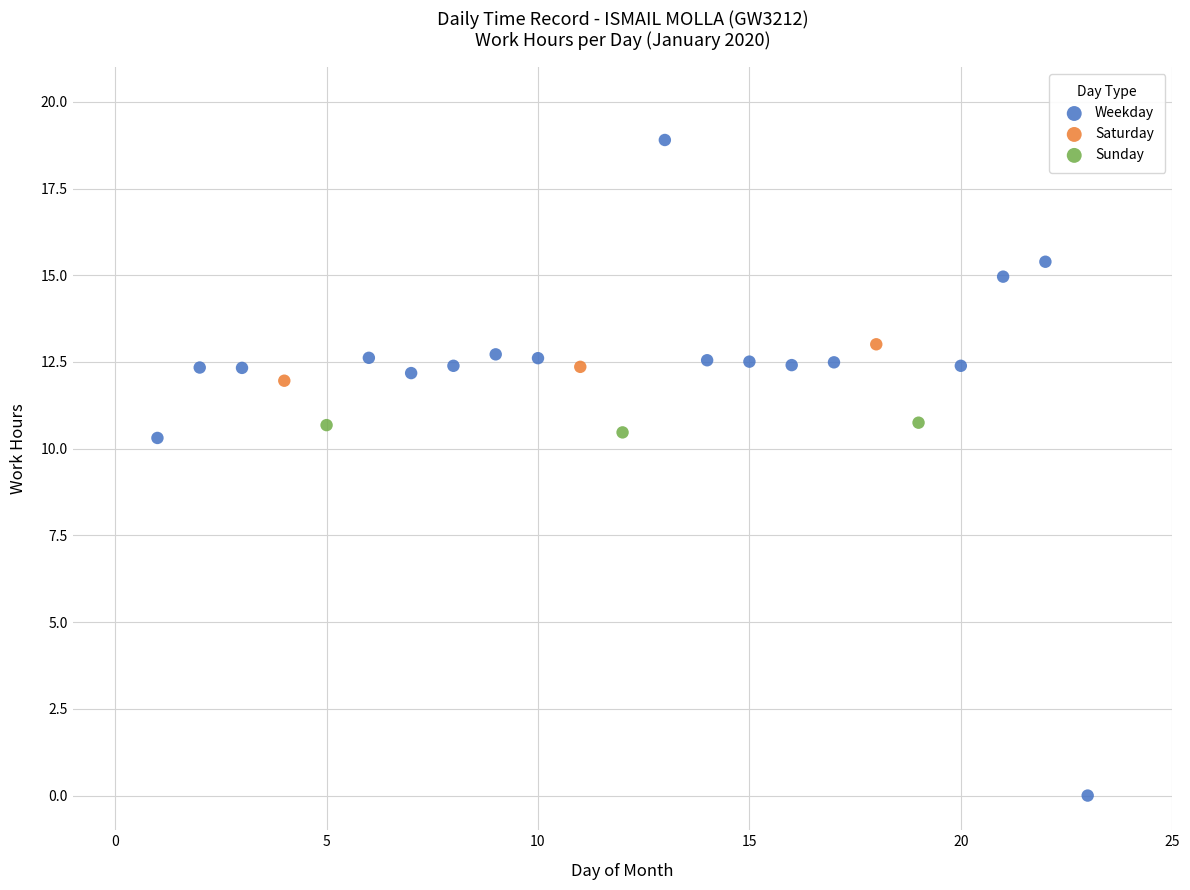

Which series reaches the maximum Y coordinate?

Weekday